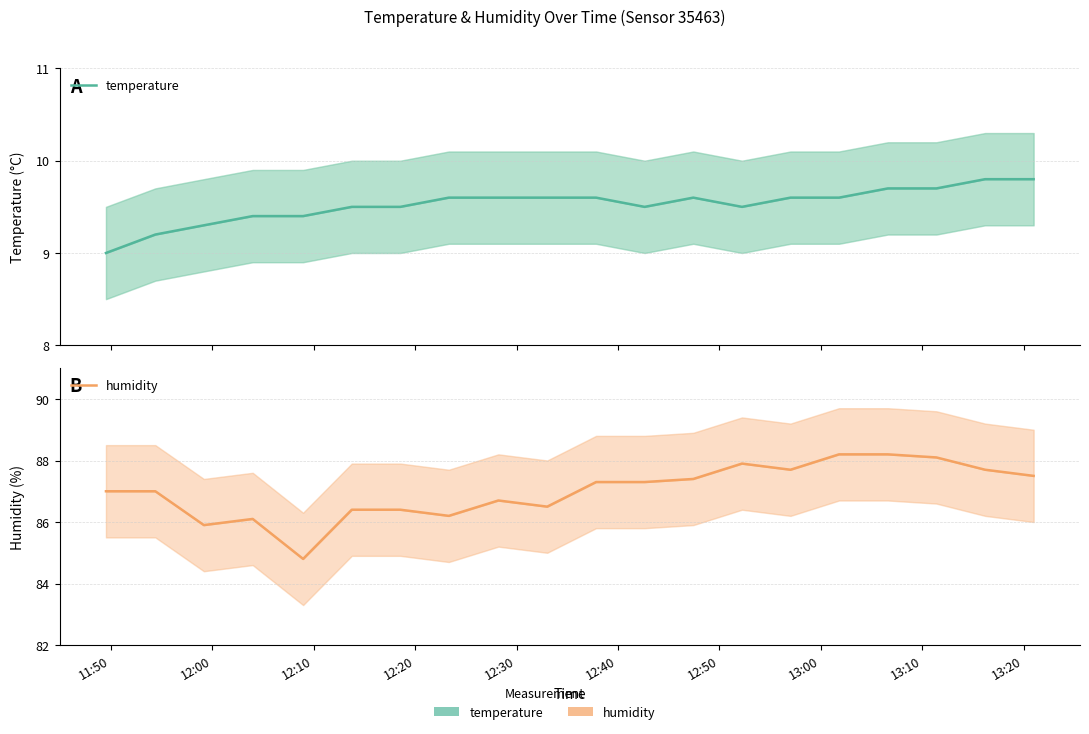

Which series has the widest spread of values?

humidity